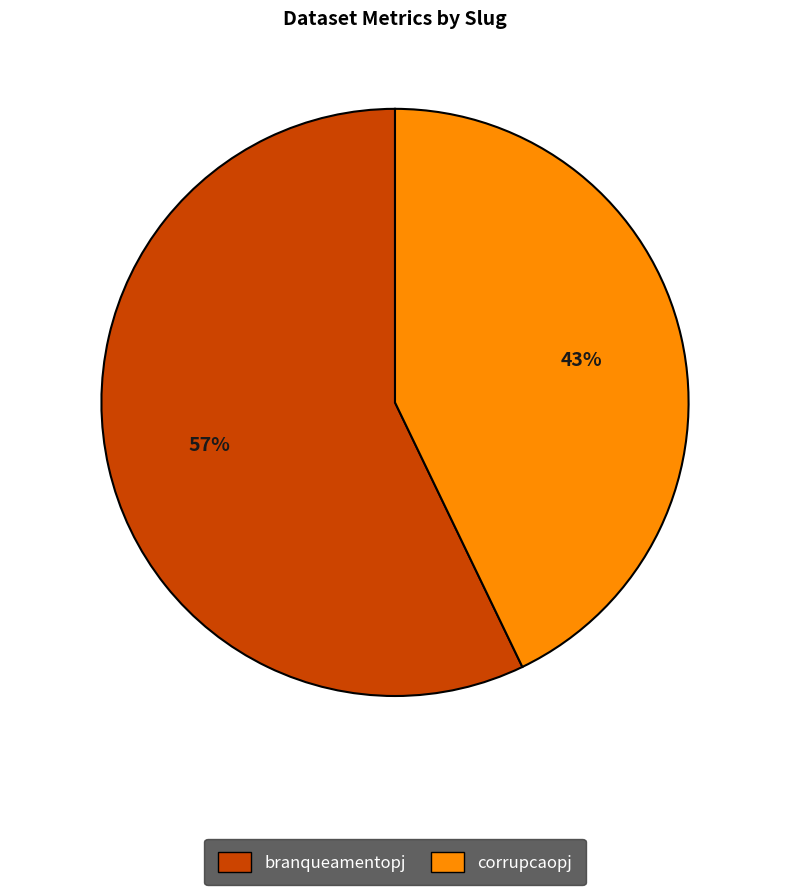

Combined, do corrupcaopj and branqueamentopj account for over 50%?

Yes